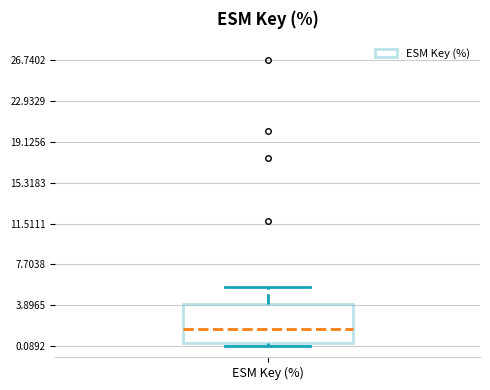

Transcribe this box plot: give where the median line is, the range the box spans, and where the two whiskers end, as read against the y-axis. The values are not printed on the chart, so give them approximately, as read against the axis.

median 1.5, box 0.5 to 4.0, whiskers 0.0 to 5.5